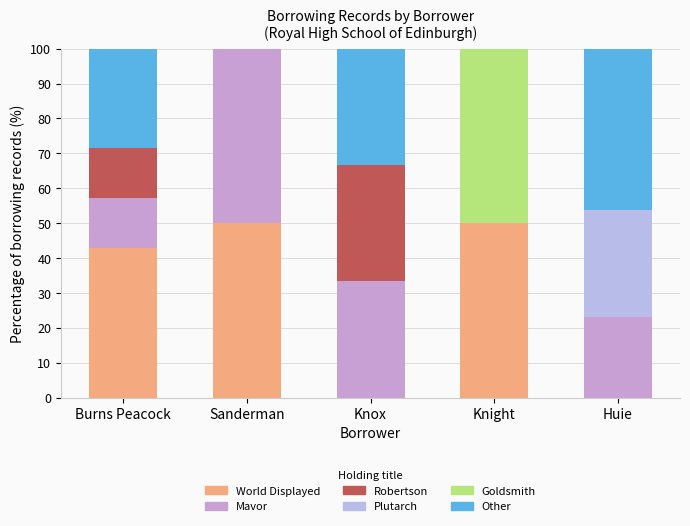

Are the bars grouped side by side (vs. stacked)?

No